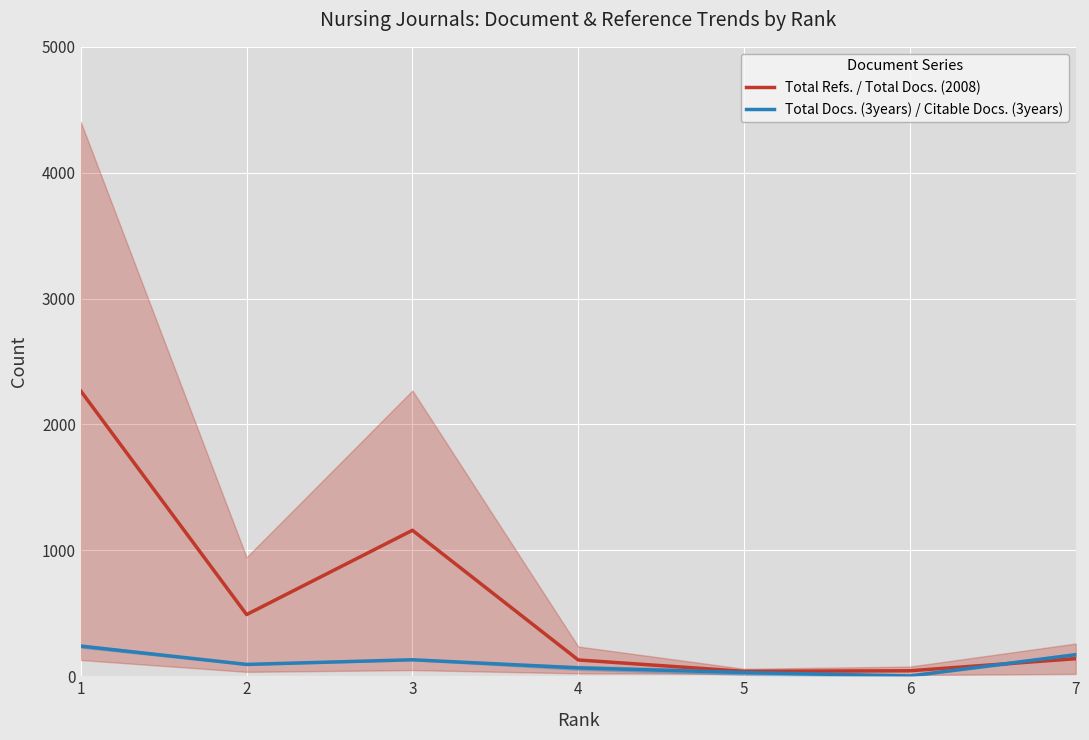

List the series in order of their overall mean, highest first.

Total Refs. / Total Docs. (2008), Total Docs. (3years) / Citable Docs. (3years)